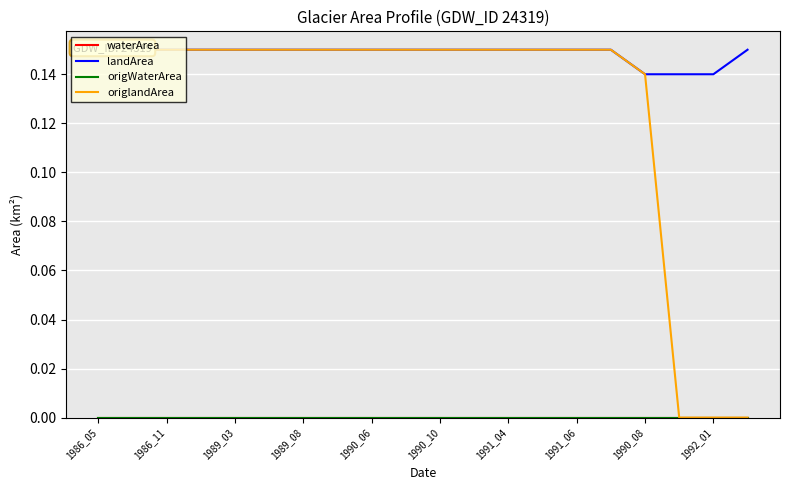

Count the origlandArea values in the range 0 to 1.

20